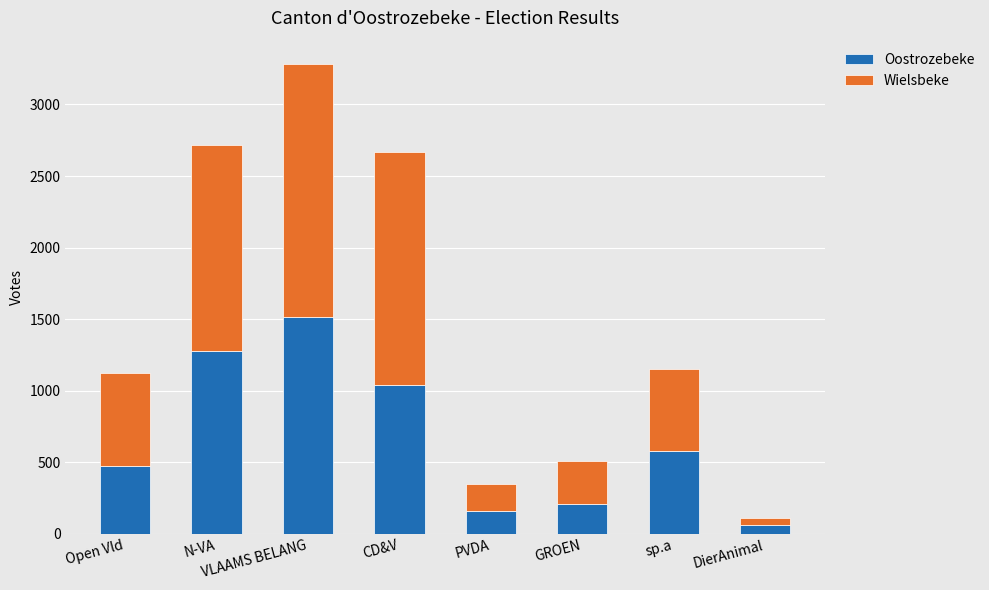

At which category is the sum across all series the highest?

VLAAMS BELANG